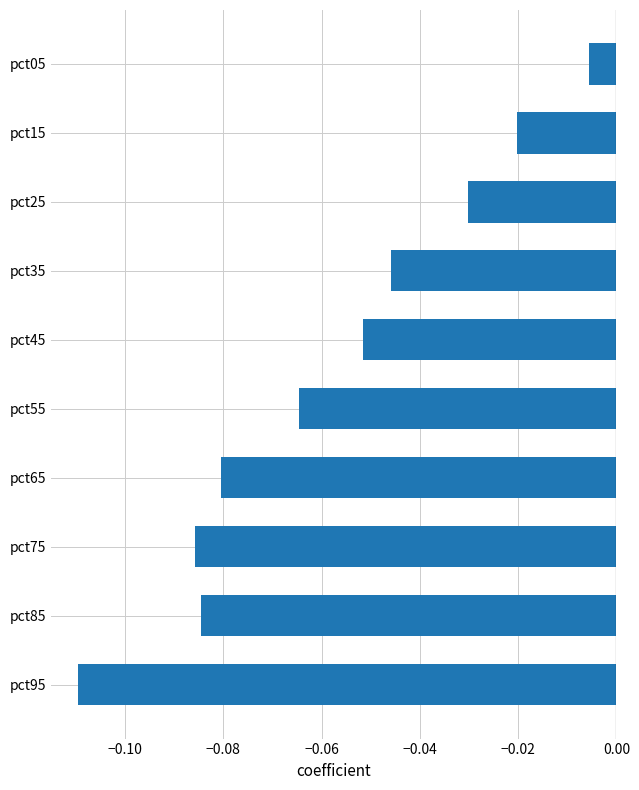

Is it true that the value at pct75 is -0.0?

False